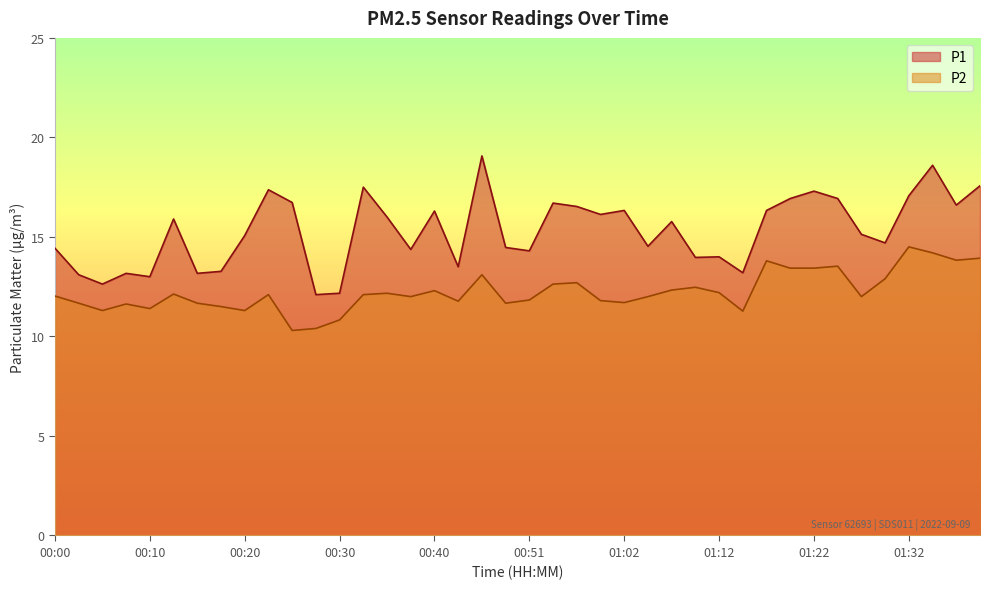

What are all the series names shown in the legend?

P1, P2